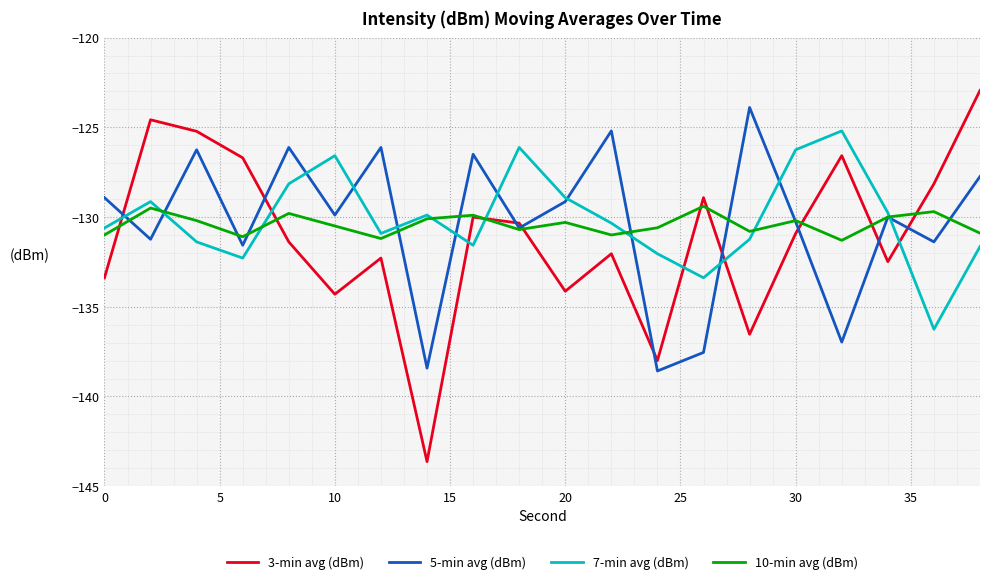

What is the minimum value shown in the chart?

-143.6